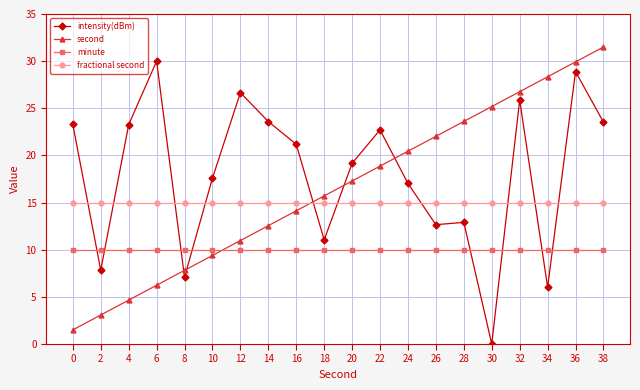

The fractional second series shows 26.3 at 20. True or false?

False